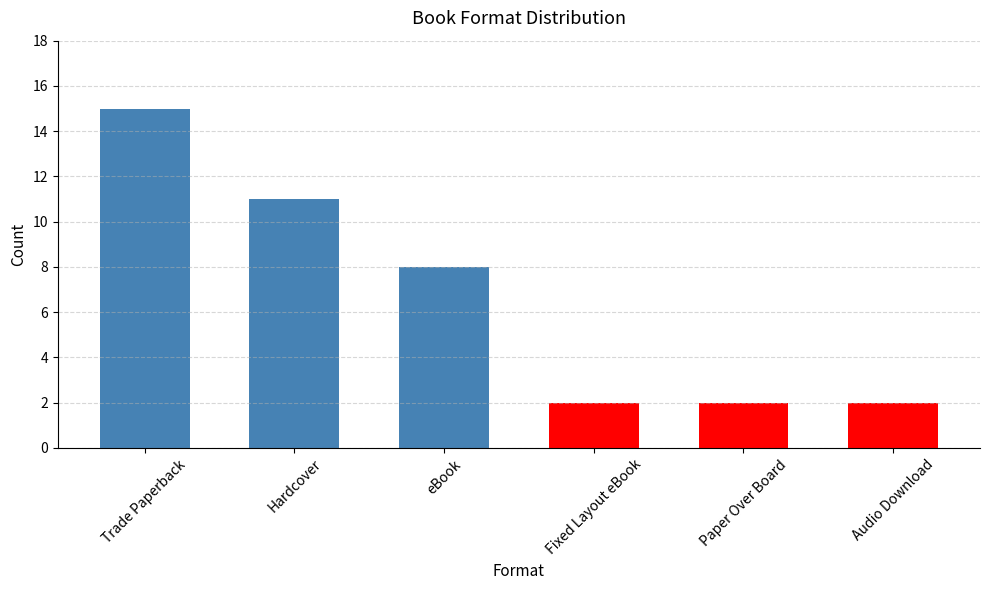

What is the approximate value at eBook, to the nearest 10?

10